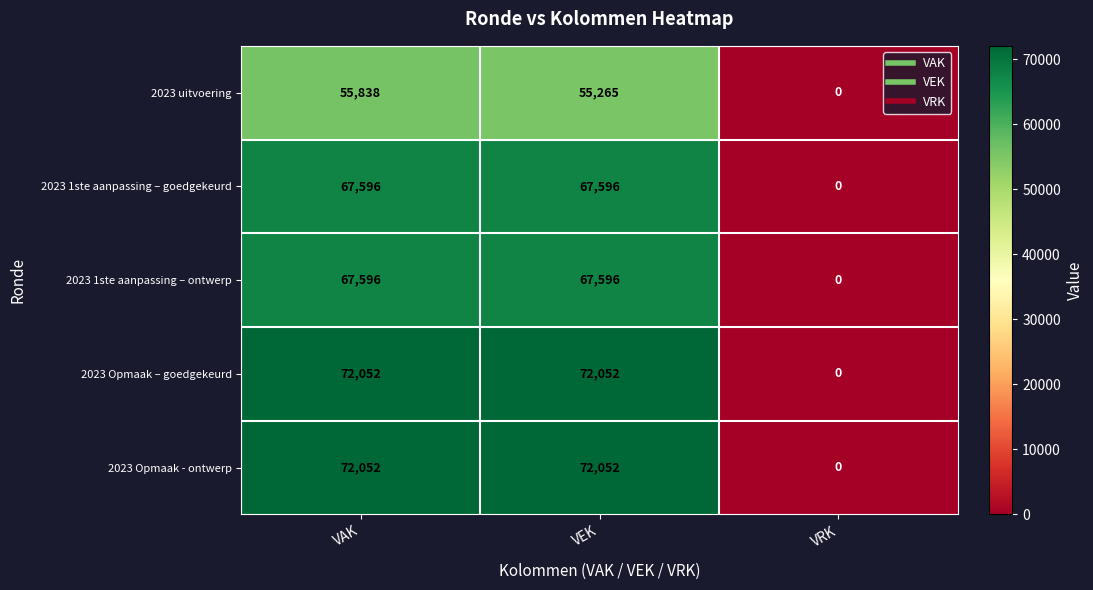

What is the difference between the maximum and minimum values in the 2023 1ste aanpassing – ontwerp series?

67596